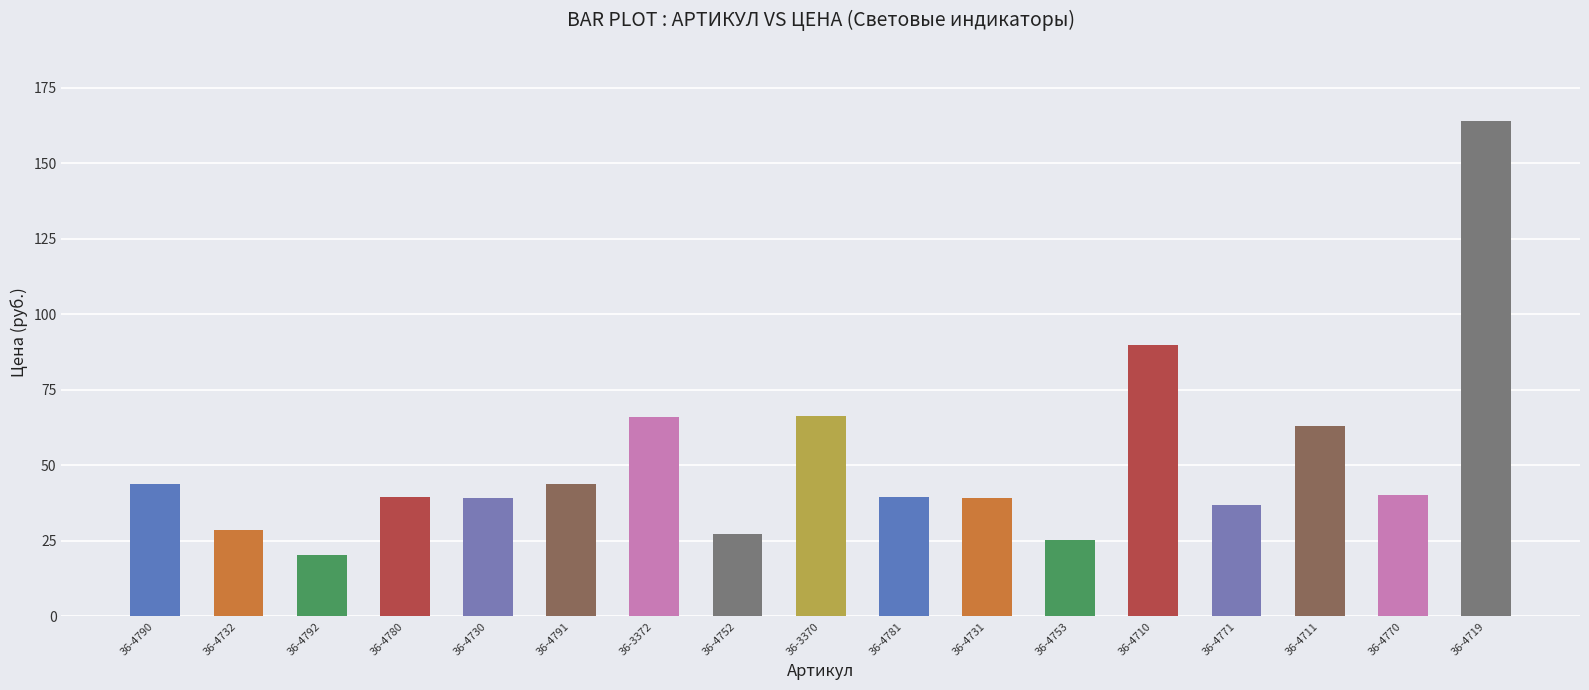

How many data points does each series have?

17